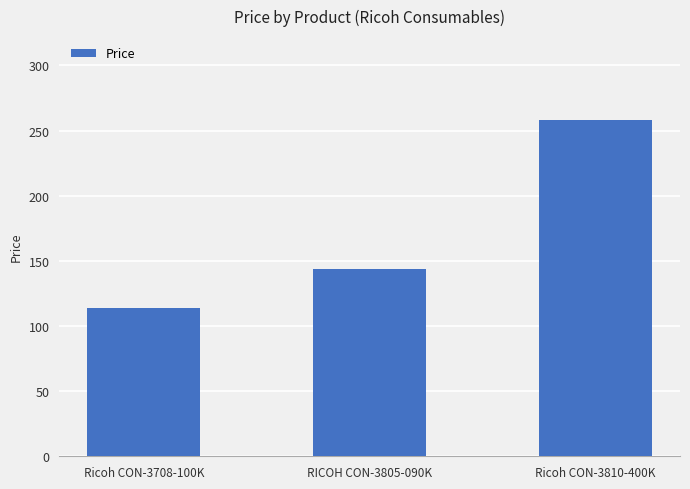

Reading left to right, extract all data points from this chart.

114	144	258